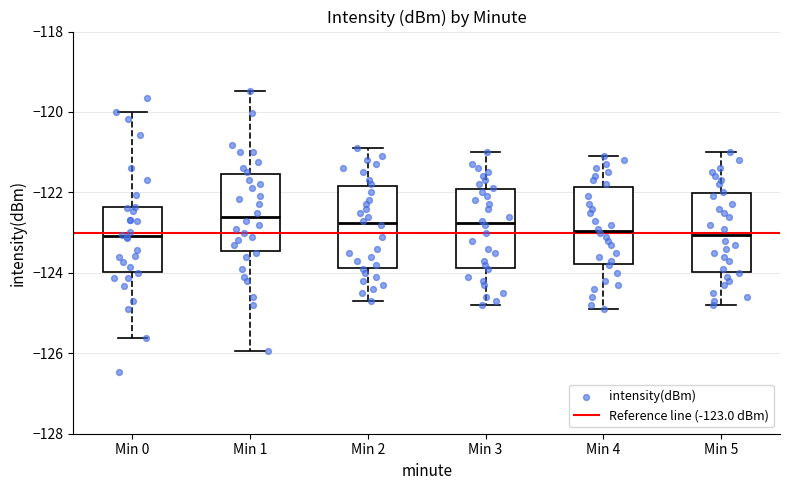

Where is the upper edge of the box for Min 4 on the y-axis? The values are not printed on the chart, so give them approximately, as read against the axis.

-121.8